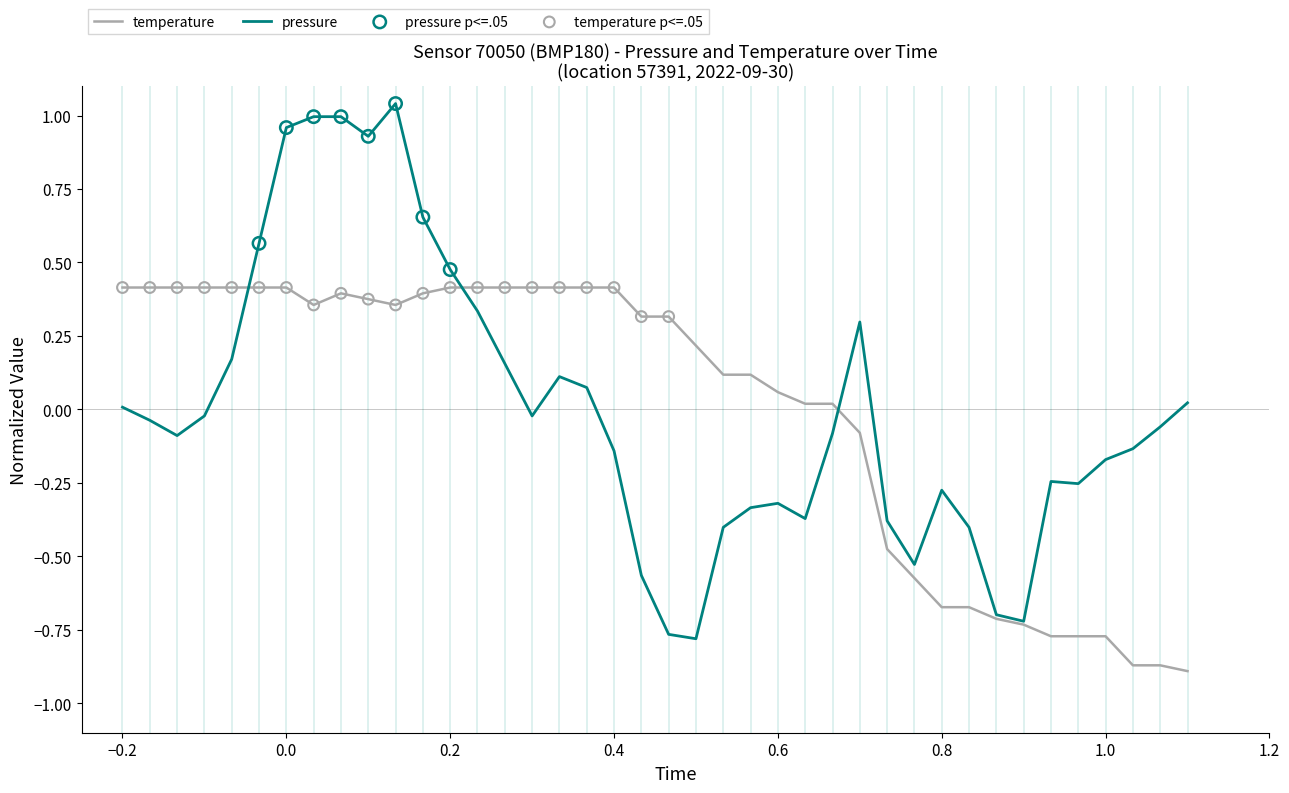

Which series has the largest range (max minus min)?

pressure